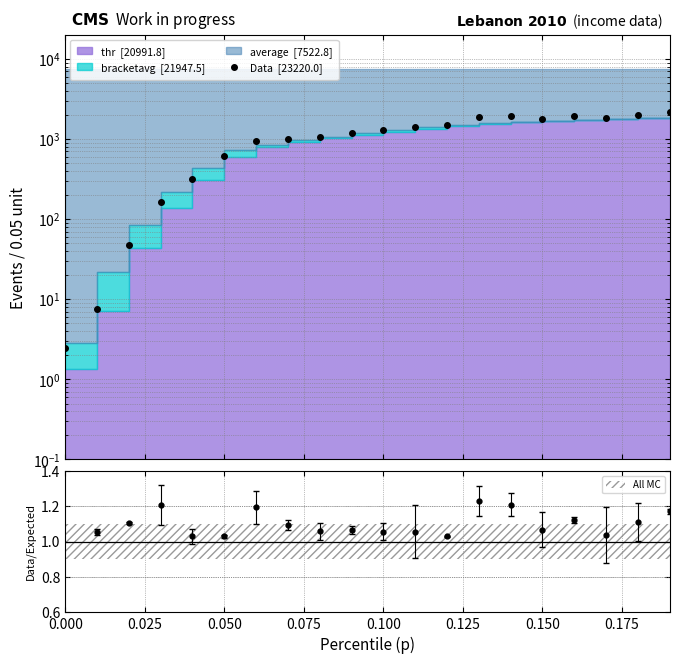

How many data points are less than 1310?

10